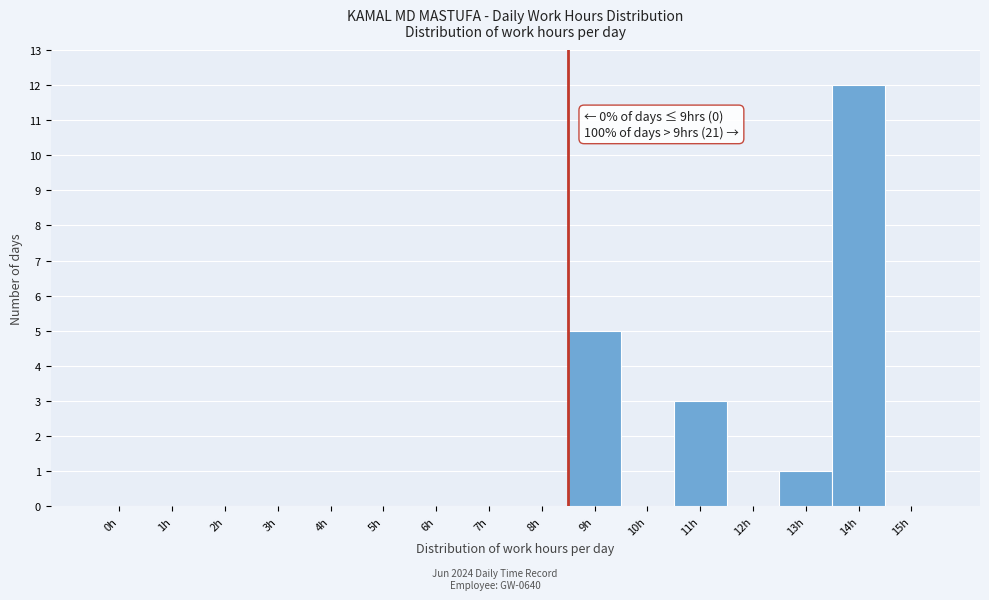

Which category has the highest value across all series?

14h